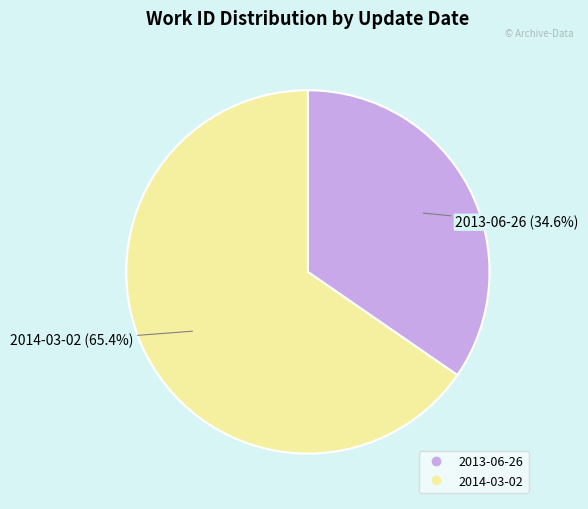

What is the total percentage of 2014-03-02 and 2013-06-26?

100.0%